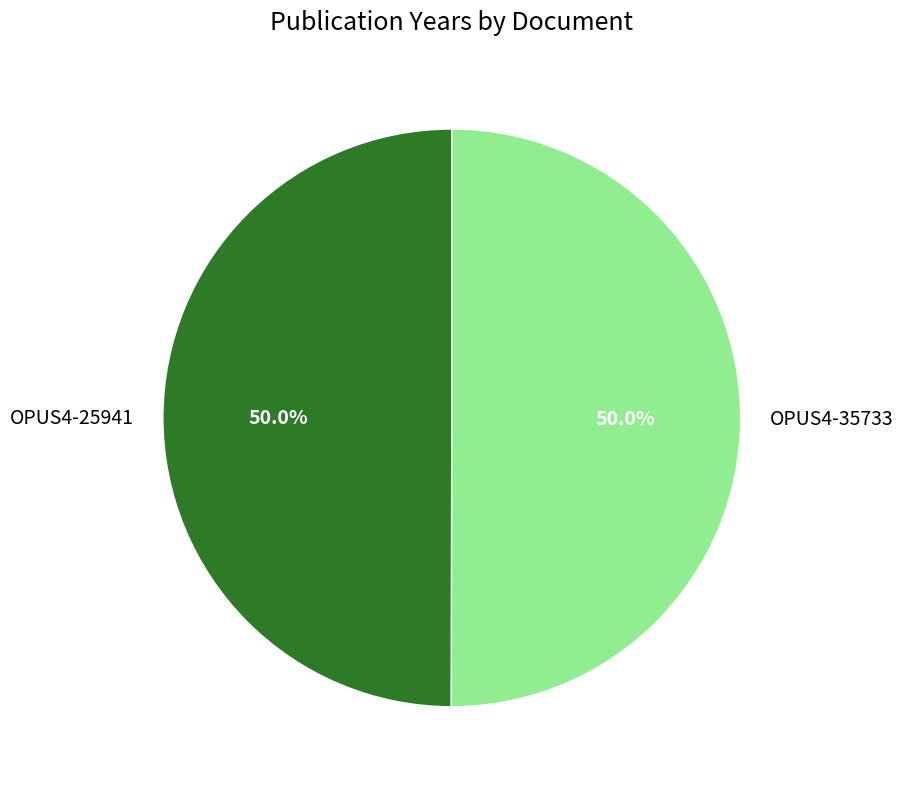

Is the sum of OPUS4-25941 and OPUS4-35733 greater than half?

Yes